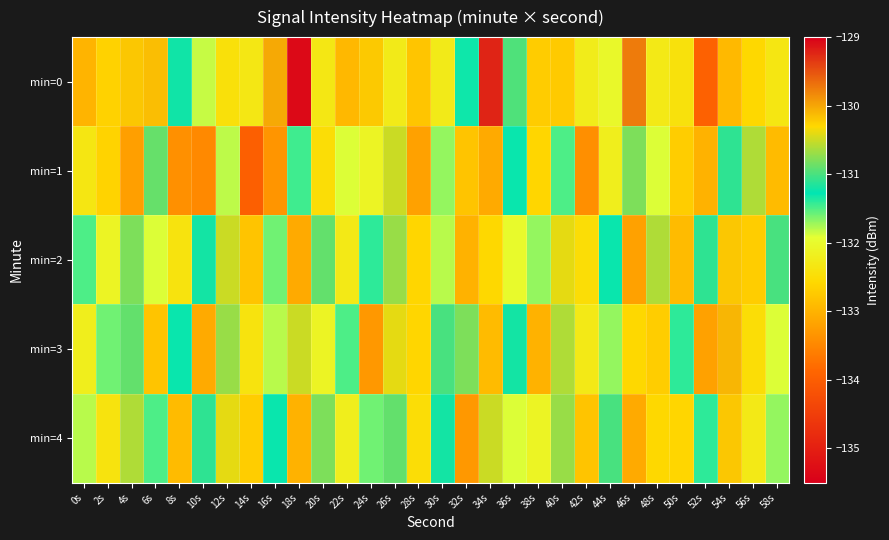

What is the difference between the highest and lowest values at 54s?

2.8